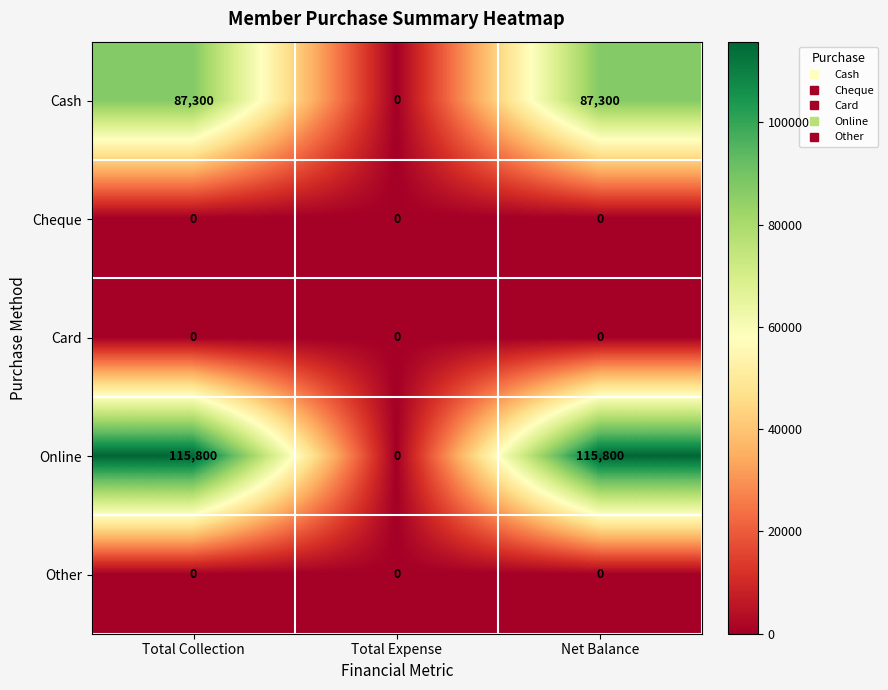

Reading right to left, extract all data points from this chart.

Cash: Net Balance=87300	Total Expense=0	Total Collection=87300
Cheque: Net Balance=0	Total Expense=0	Total Collection=0
Card: Net Balance=0	Total Expense=0	Total Collection=0
Online: Net Balance=115800	Total Expense=0	Total Collection=115800
Other: Net Balance=0	Total Expense=0	Total Collection=0